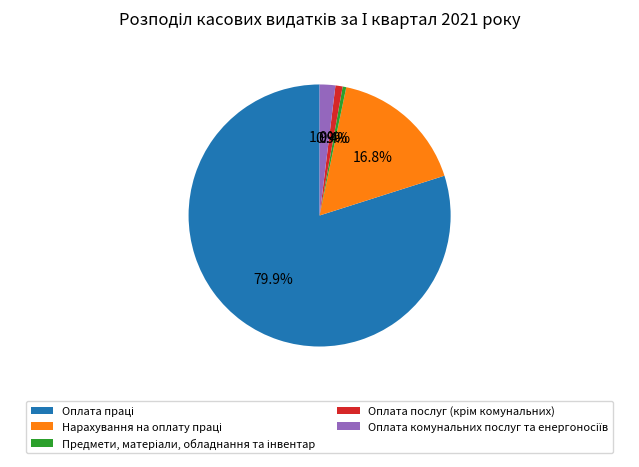

Does any single category account for the majority?

Yes